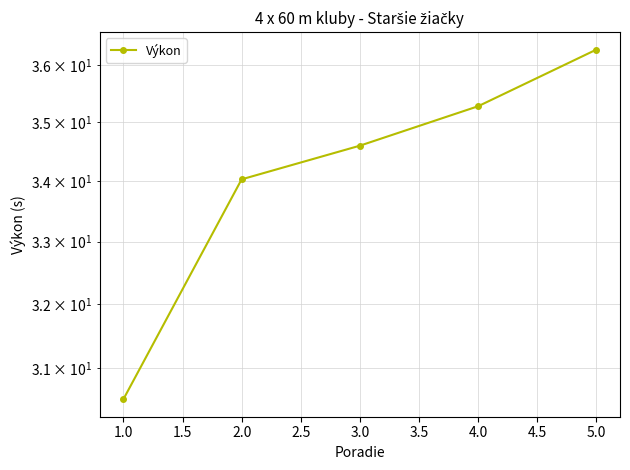

Which has a higher value, 5.0 or 3.0?

5.0